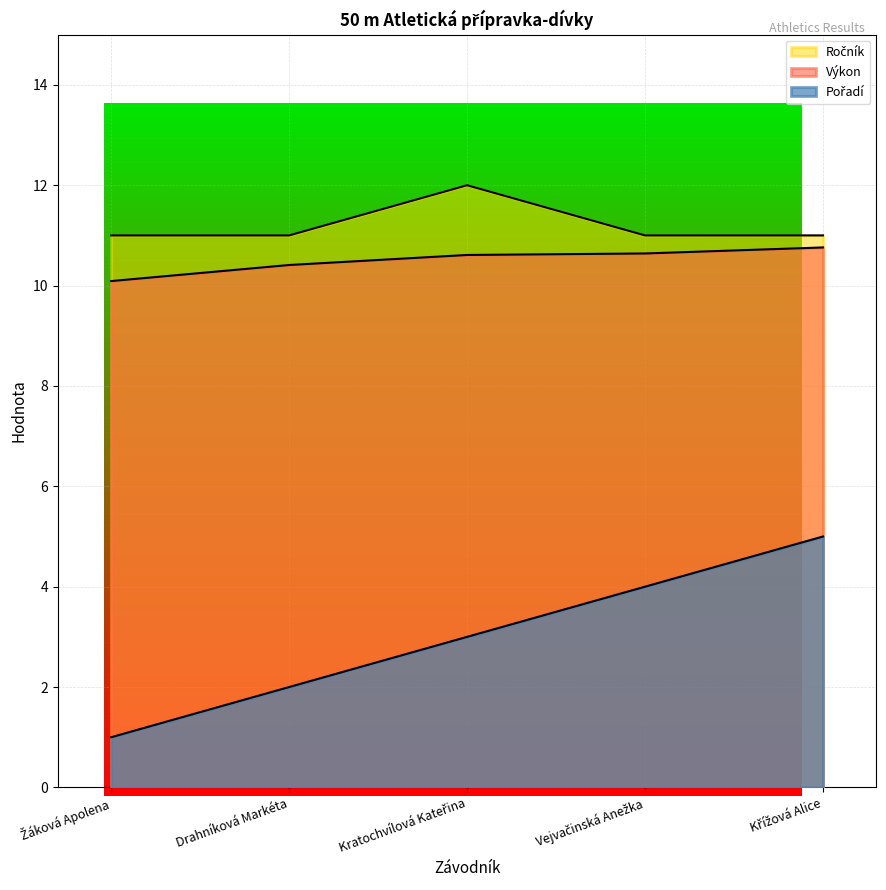

What is the label of the 2nd point from the left?

Drahníková Markéta